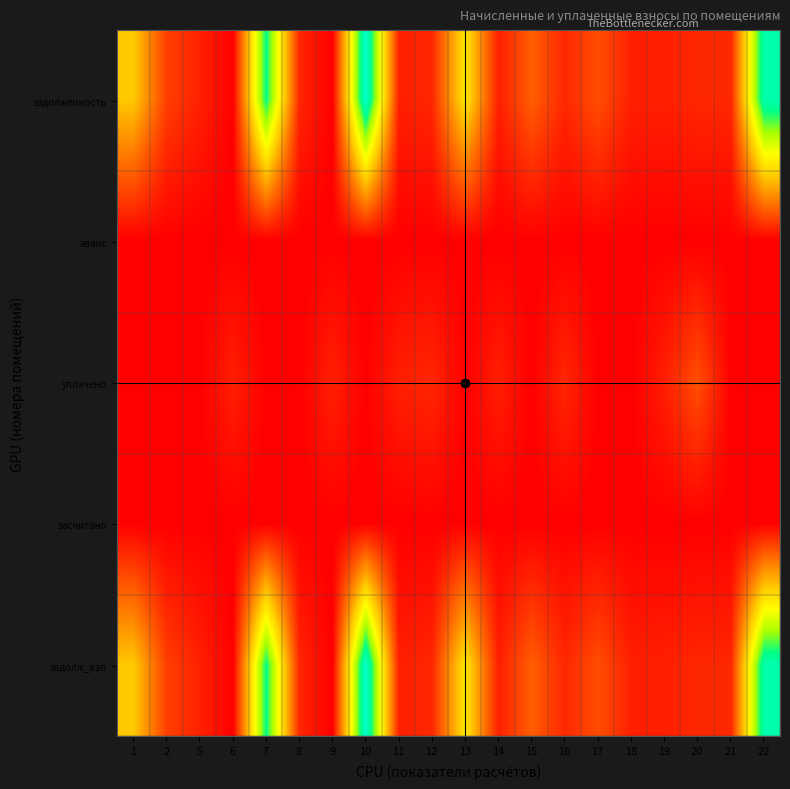

Reading left to right, extract all data points from this chart.

задолженность: 1=1760.6	2=558.9	5=290.6	6=0.0	7=3573.7	8=342.7	9=0.0	10=4158.0	11=280.0	12=347.8	13=2069.8	14=278.3	15=824.9	16=348.9	17=684.7	18=277.2	19=278.3	20=348.9	21=346.6	22=3888.6
аванс: 1=0.0	2=0.0	5=0.0	6=0.0	7=0.0	8=0.0	9=0.0	10=0.0	11=0.0	12=0.0	13=0.0	14=0.0	15=0.0	16=0.0	17=0.0	18=0.0	19=0.0	20=0.0	21=0.0	22=0.0
уплачено: 1=0.0	2=0.0	5=0.0	6=278.9	7=0.0	8=0.0	9=292.9	10=0.0	11=280.0	12=347.8	13=0.0	14=278.3	15=0.0	16=348.9	17=0.0	18=0.0	19=278.3	20=697.8	21=0.0	22=0.0
засчитано: 1=0.0	2=0.0	5=0.0	6=0.0	7=0.0	8=0.0	9=0.0	10=0.0	11=0.0	12=0.0	13=0.0	14=0.0	15=0.0	16=0.0	17=0.0	18=0.0	19=0.0	20=0.0	21=0.0	22=0.0
задолж_кап: 1=1760.6	2=558.9	5=290.6	6=0.0	7=3573.7	8=342.7	9=0.0	10=4158.0	11=280.0	12=347.8	13=2069.8	14=278.3	15=824.9	16=348.9	17=684.7	18=277.2	19=278.3	20=348.9	21=346.6	22=3888.6